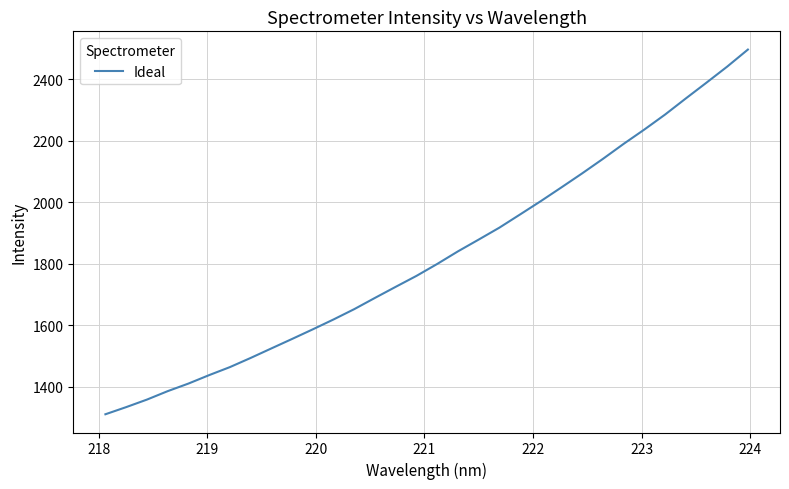

What is the smallest value displayed?

1311.2